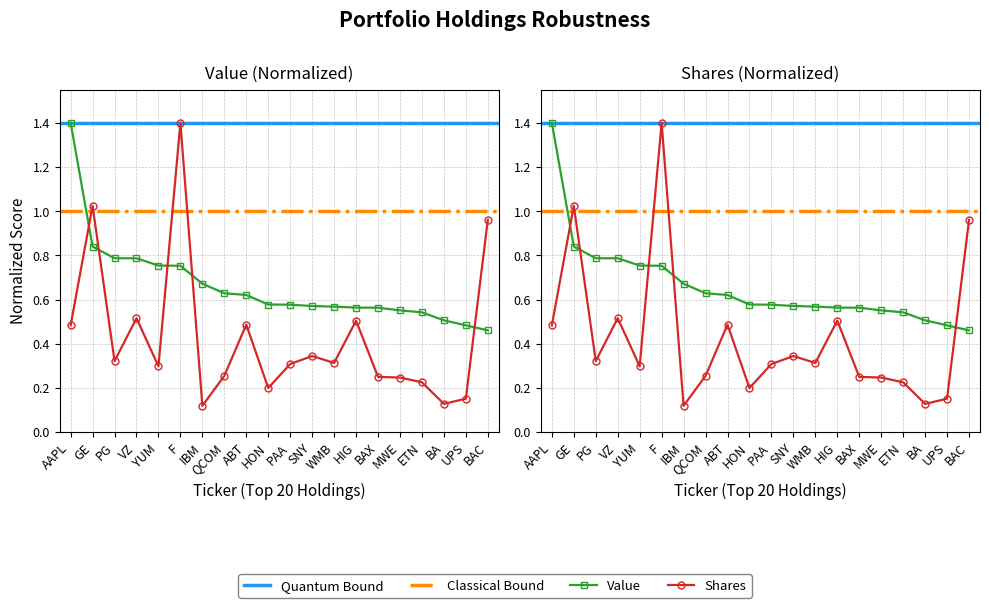

The Shares or principal amount series shows 0.2 at SNY. True or false?

False